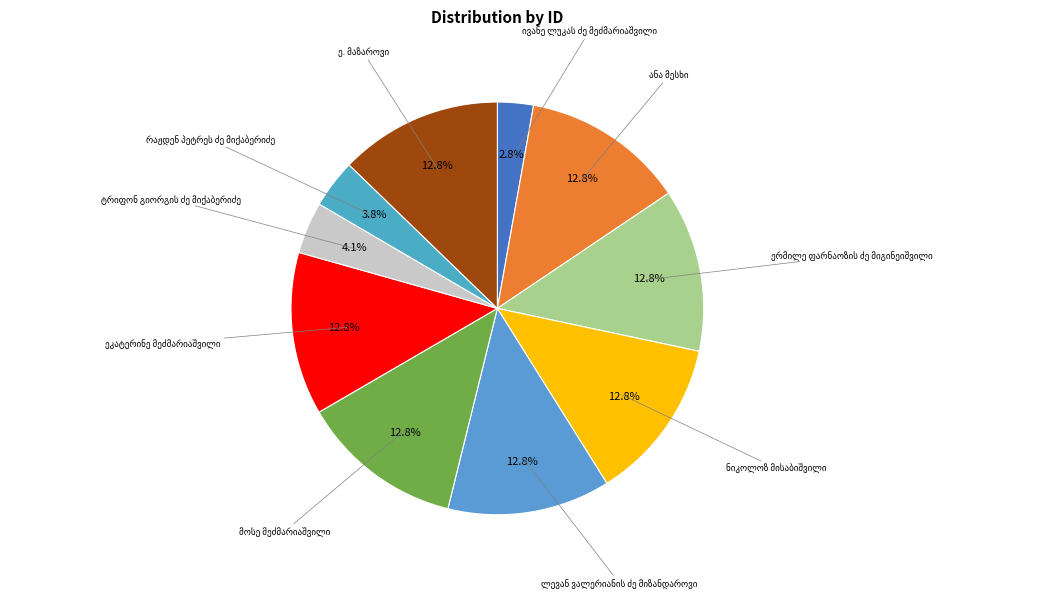

Is there any slice that represents more than half of the pie?

No